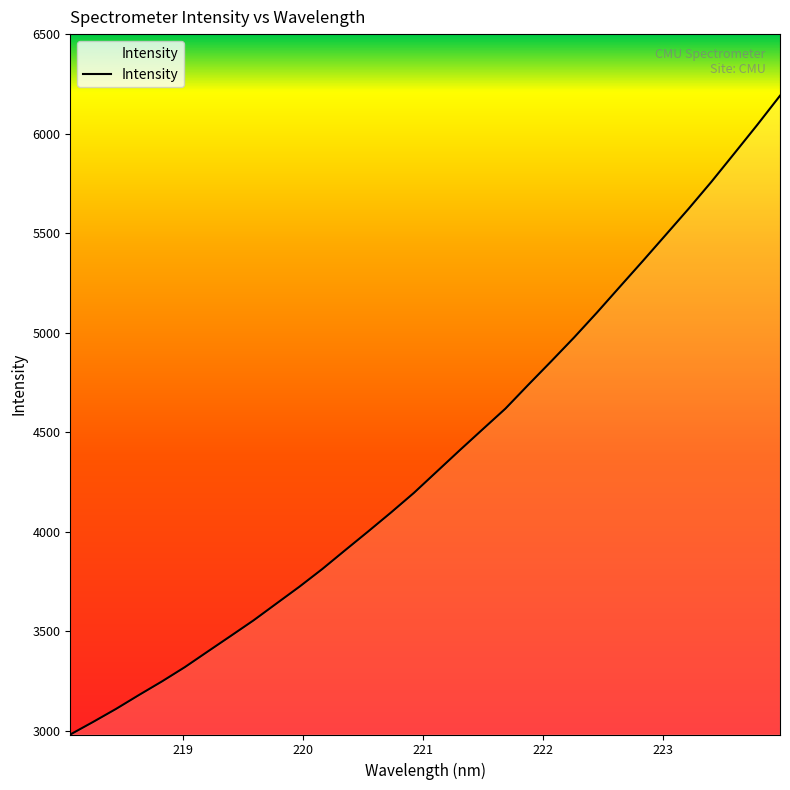

What is the difference between the maximum and minimum values?

3210.3